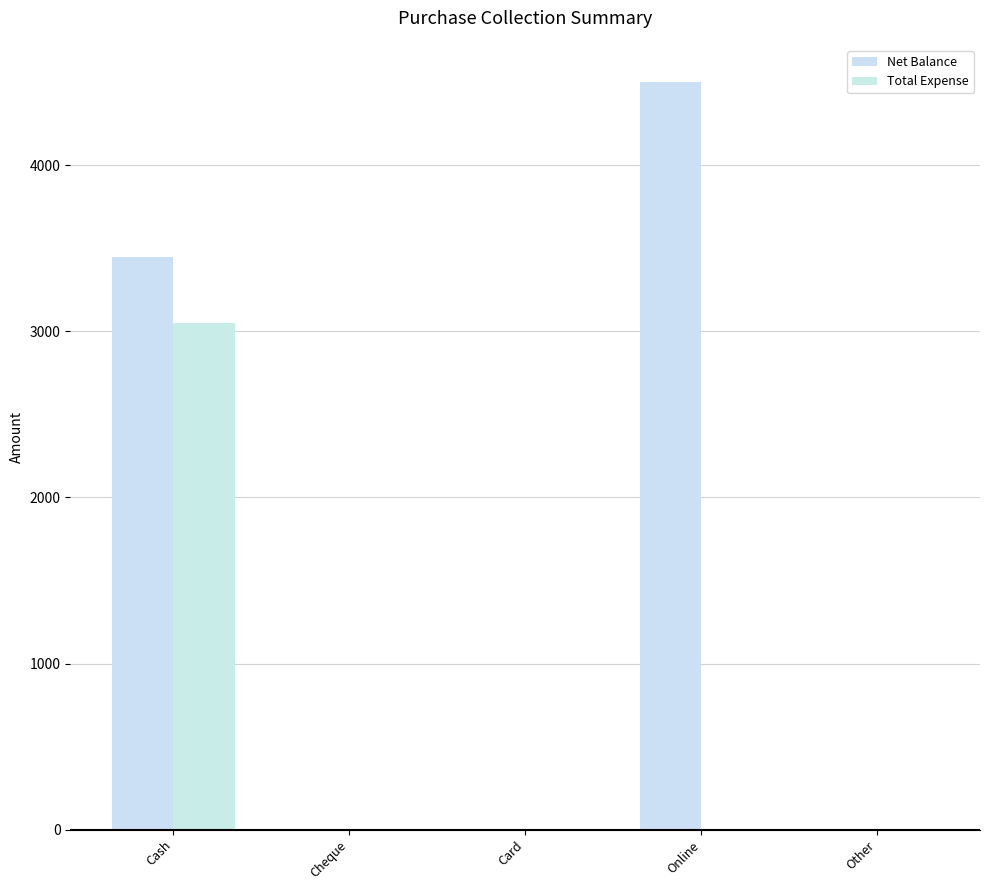

At how many categories does at least one series exceed 1255?

2